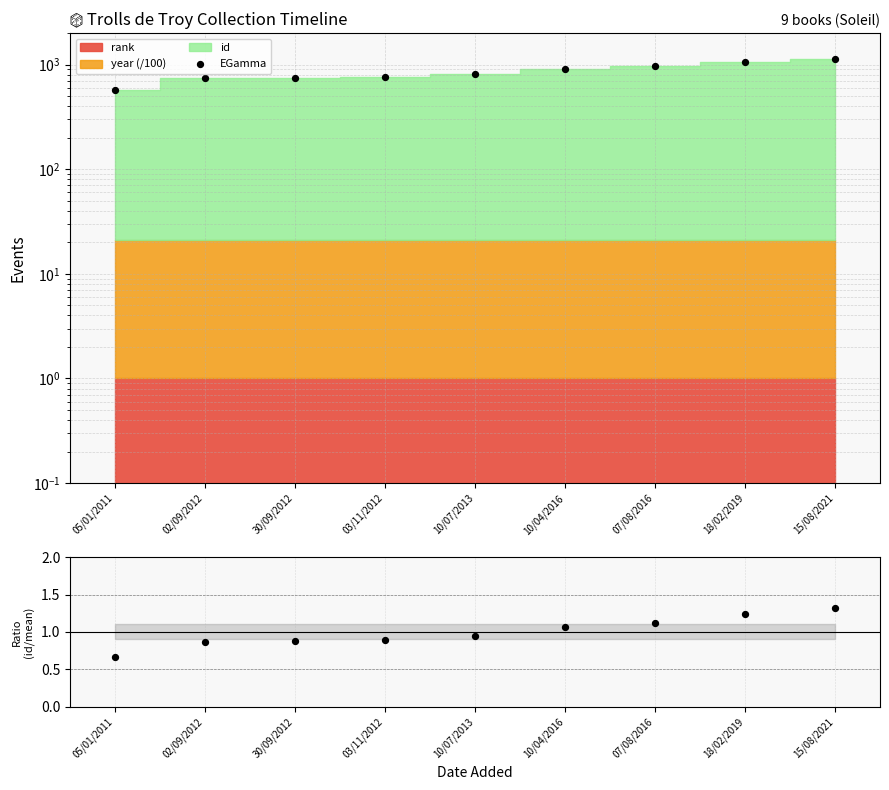

Between 10/04/2016 and 18/02/2019, which is larger?

18/02/2019